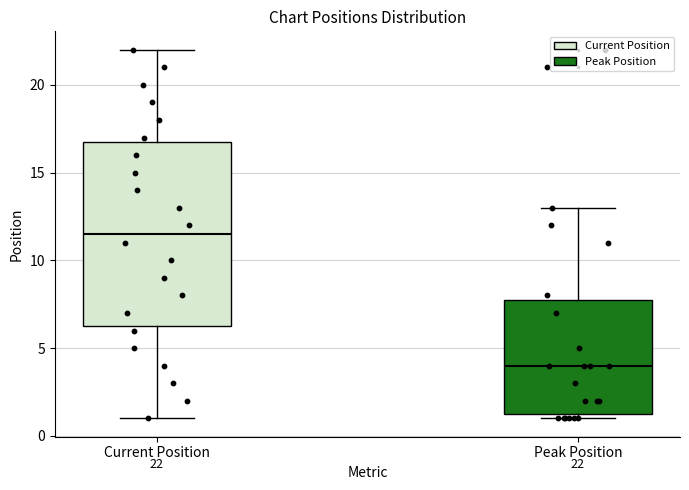

Which box has the lowest median line?

Peak Position